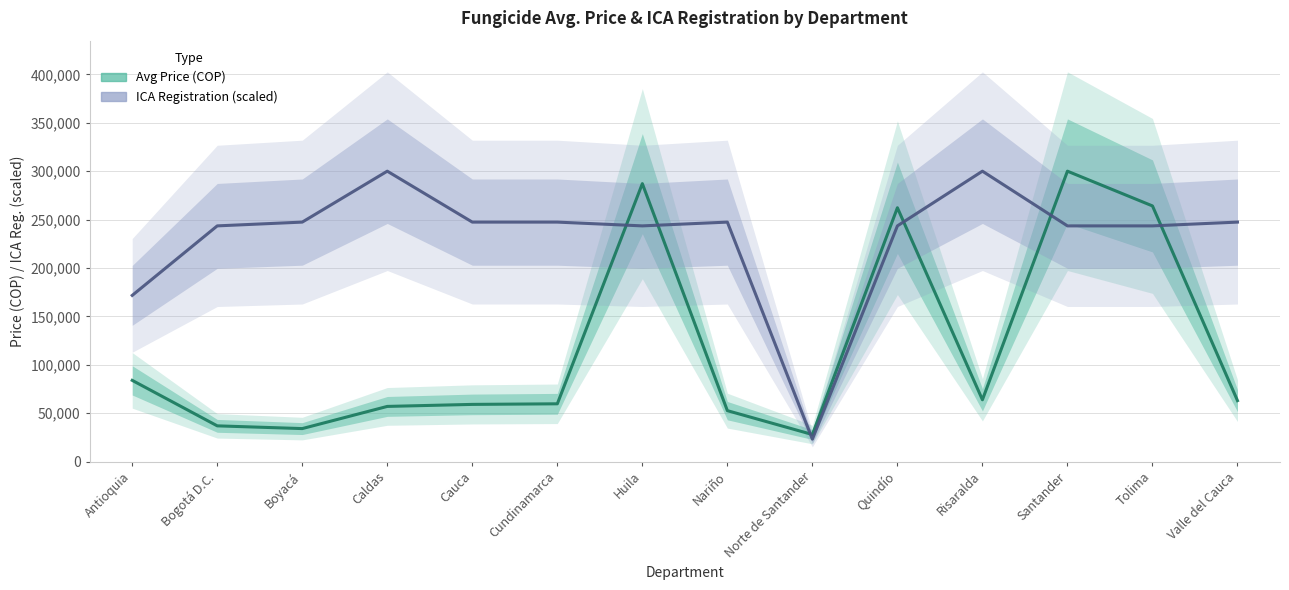

Which series has the largest total across all categories?

ICA Registration (scaled)